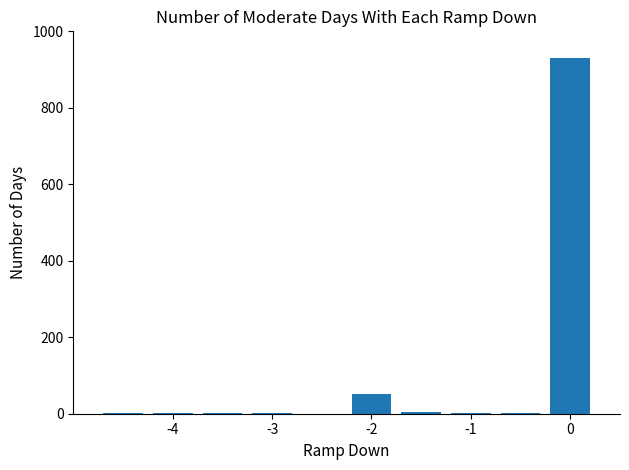

Are the bars horizontal?

No